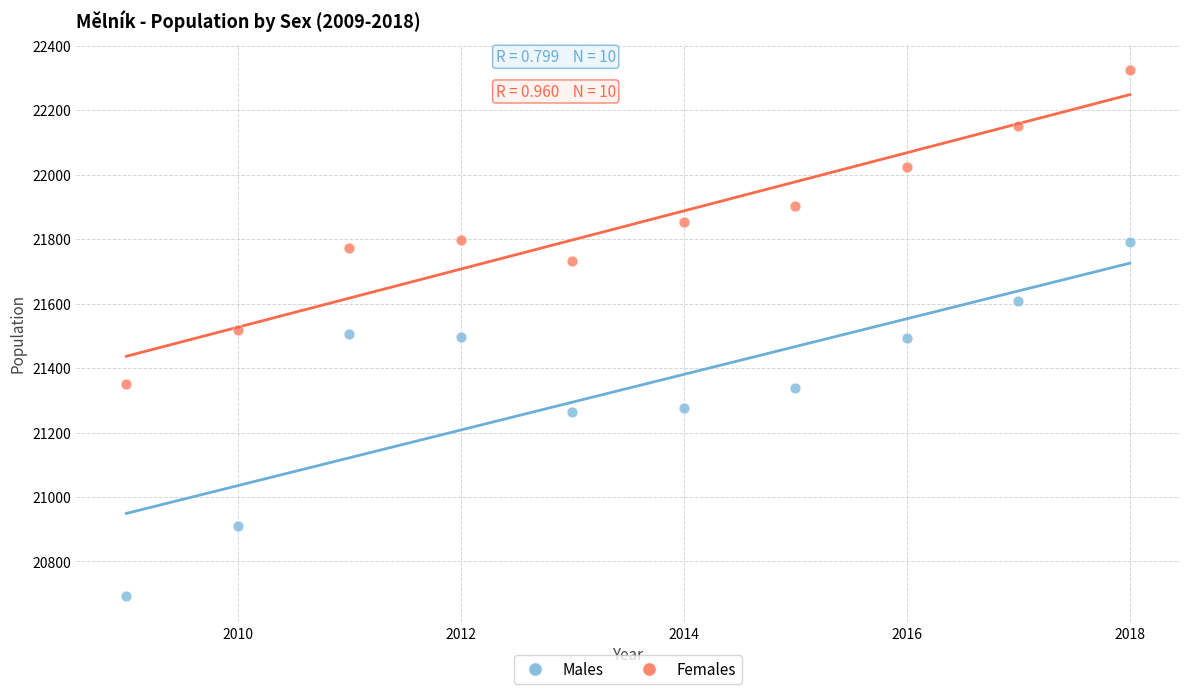

Which series contains the lowest Y value?

Males